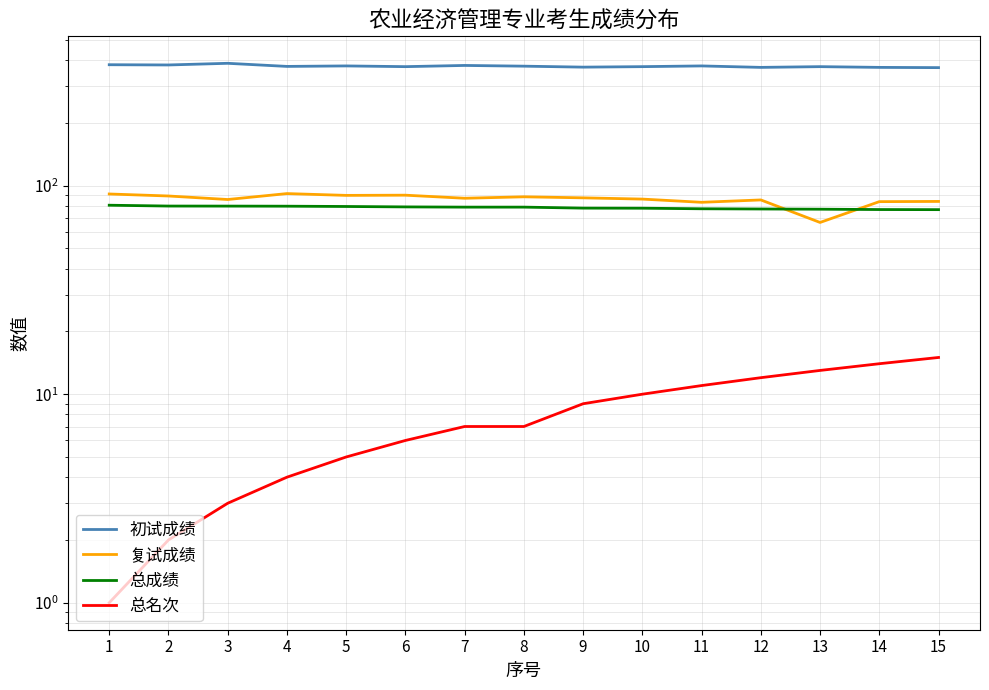

What is the difference between the maximum and second lowest values in the 总成绩 series?

3.8